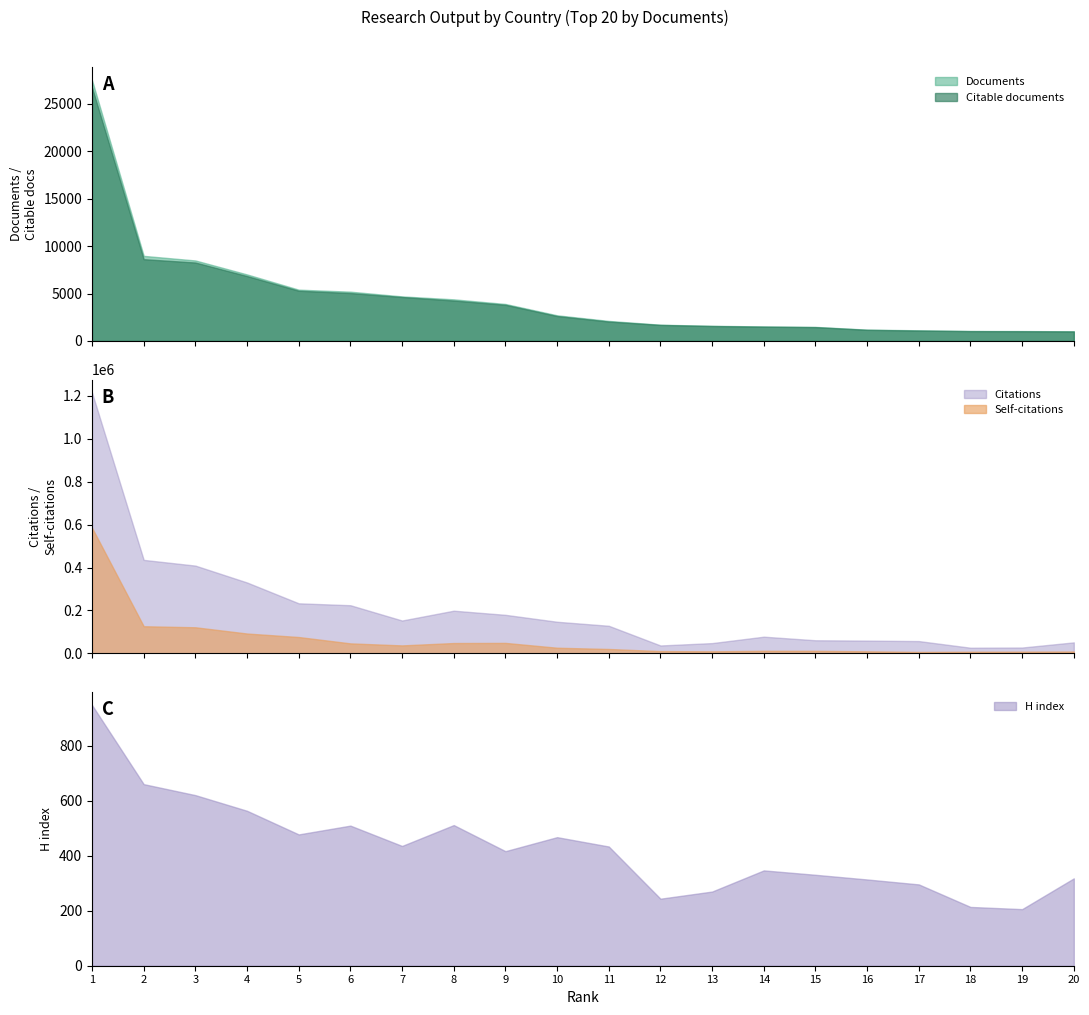

What is the sum of all Citable documents values?

89751